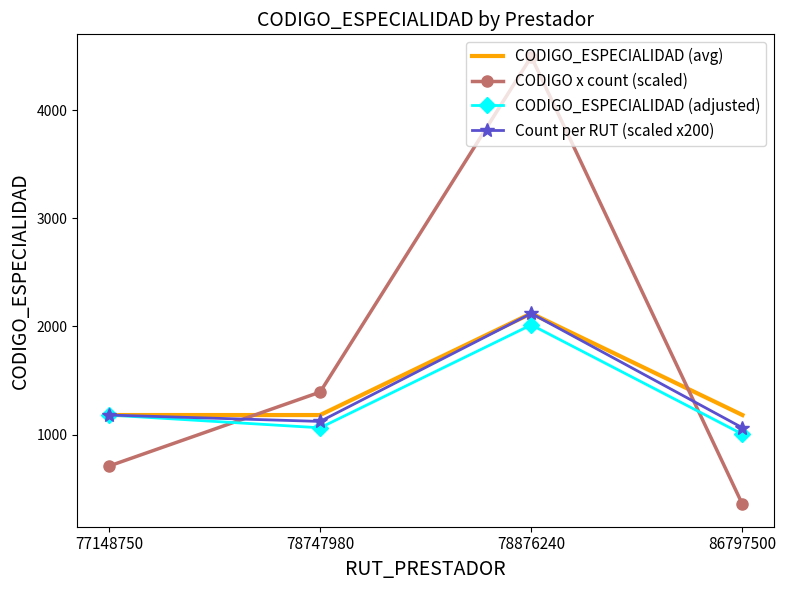

In CODIGO_ESPECIALIDAD (adjusted), how many points are higher than both neighbors (excluding endpoints)?

1